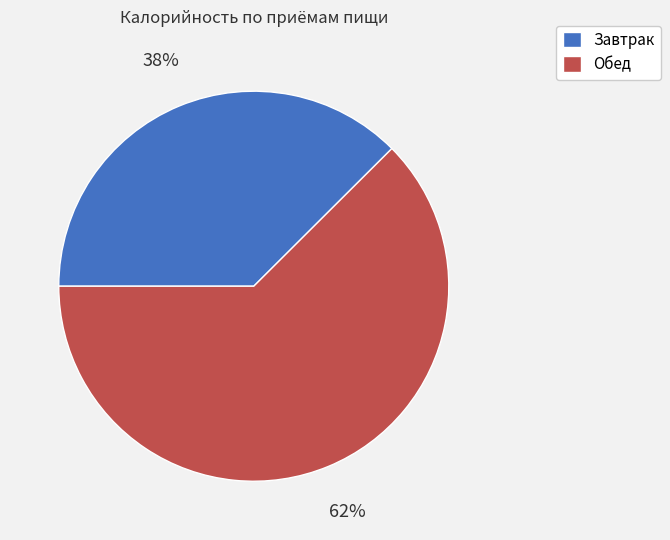

To the nearest percent, what percentage of the pie is Обед?

62%